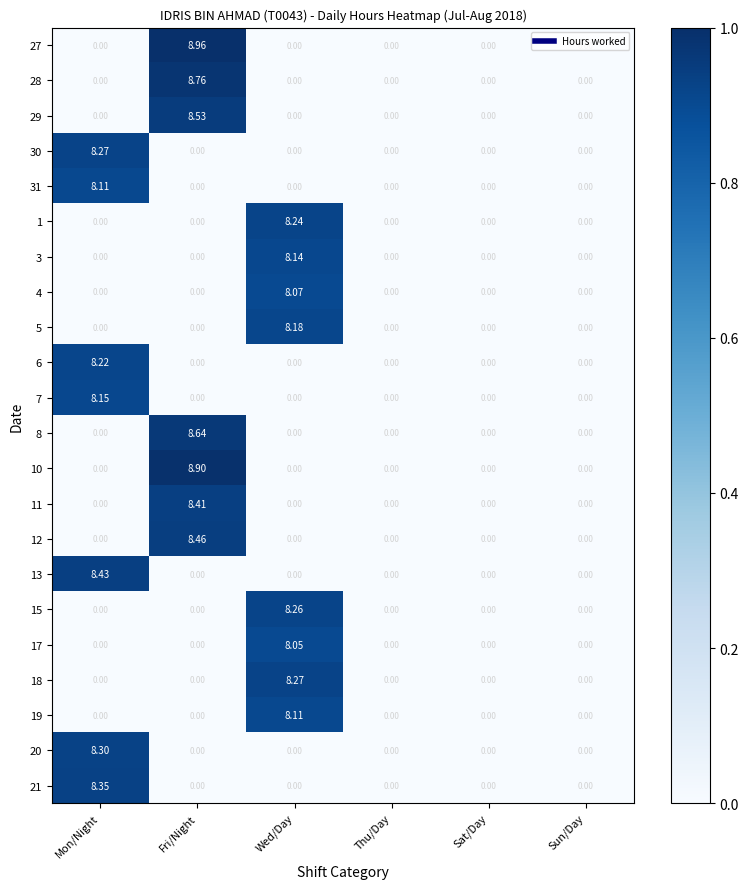

List the series in order of their peak value, lowest first.

17, 4, 31, 19, 3, 7, 5, 6, 1, 15, 30, 18, 20, 21, 11, 13, 12, 29, 8, 28, 10, 27